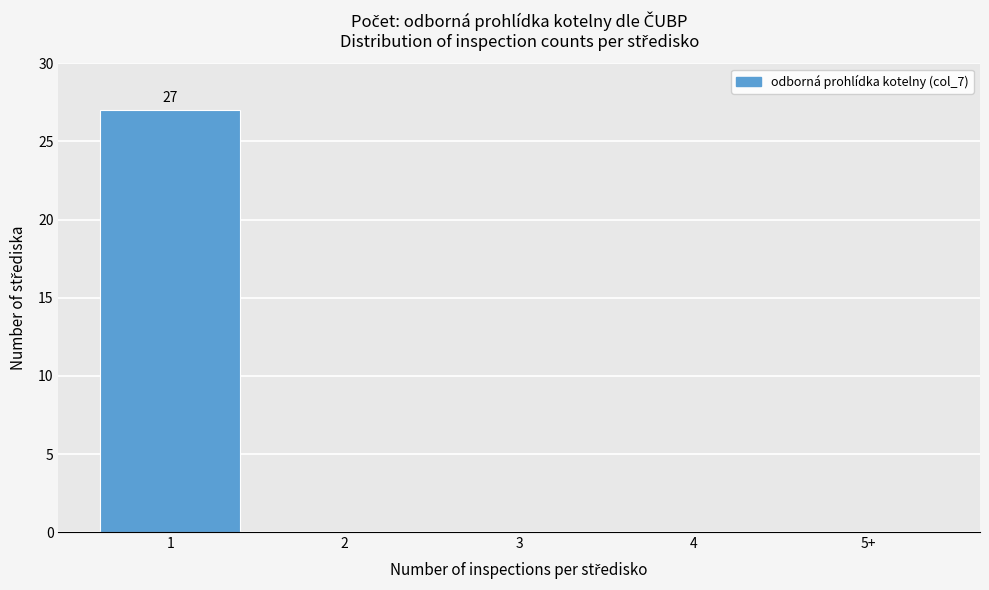

Reading left to right, what are all the values shown in this chart?

1=27	2=0	3=0	4=0	5+=0